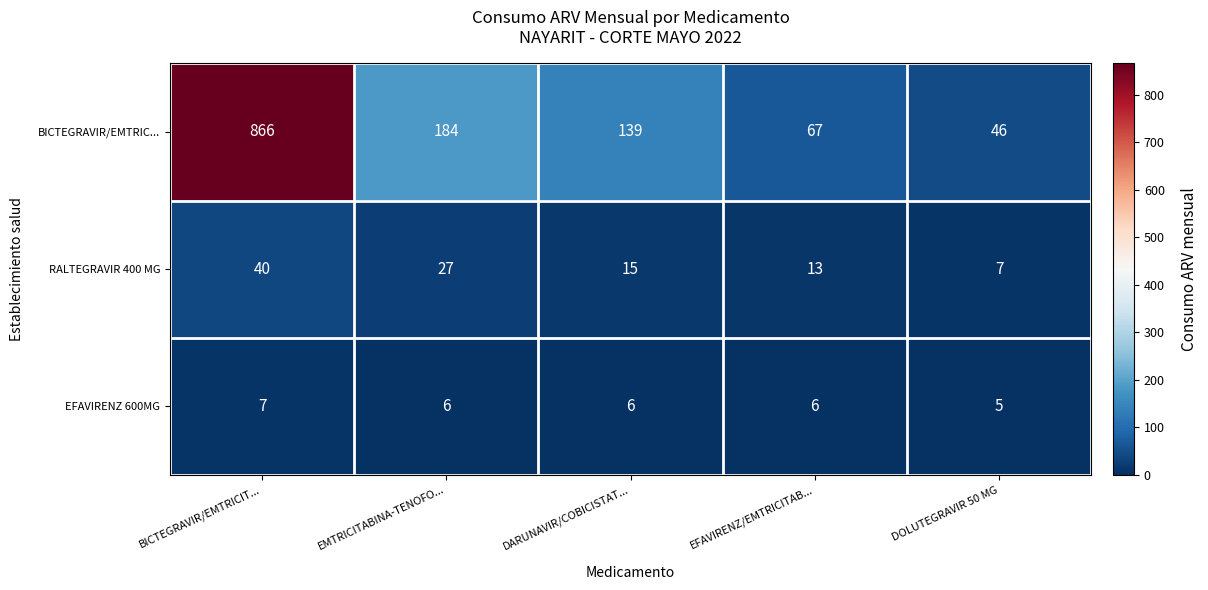

Which series has the widest spread of values?

BICTEGRAVIR/EMTRIC...